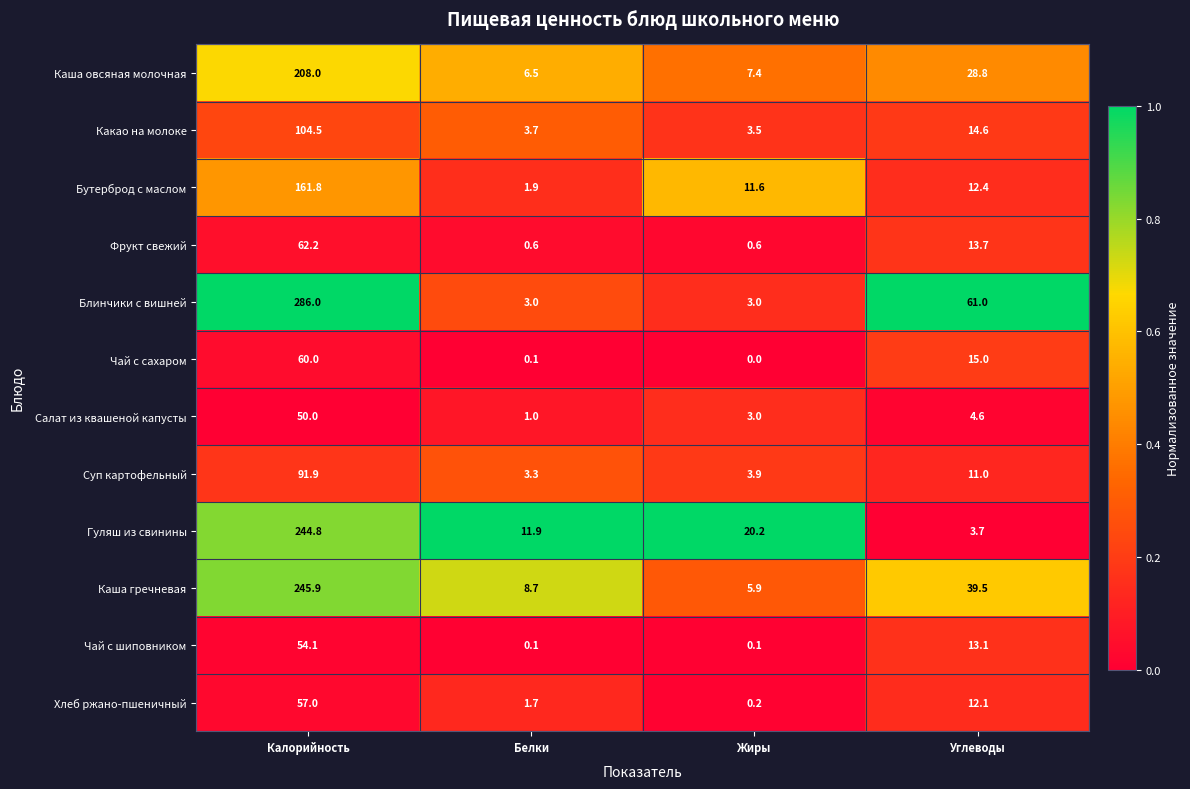

What is the sum of the Фрукт свежий values at Калорийность and Жиры?

62.8